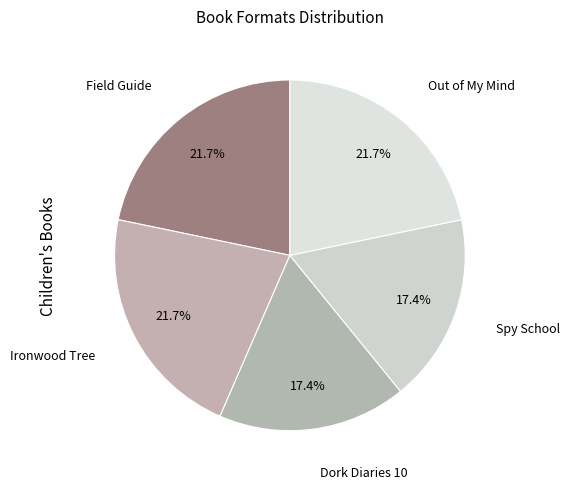

Is Out of My Mind the majority of the pie?

No